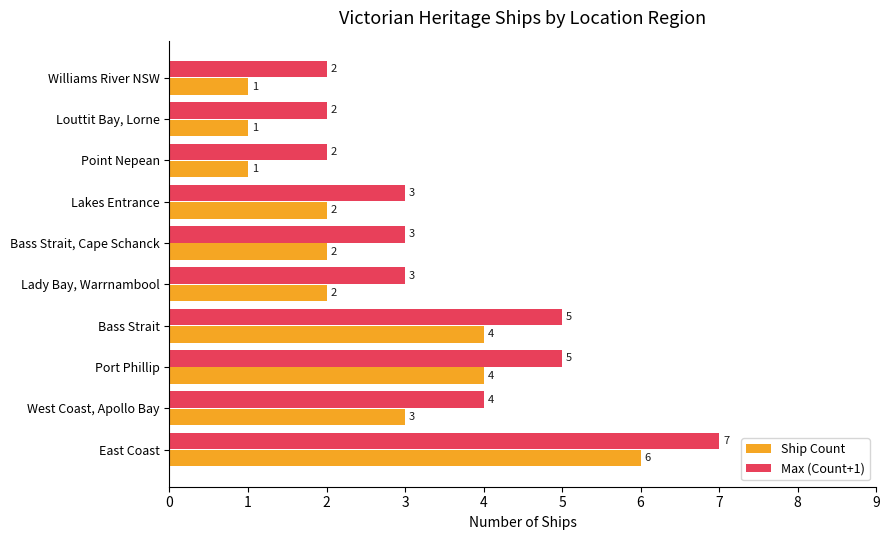

What is the maximum value for Ship Count?

6